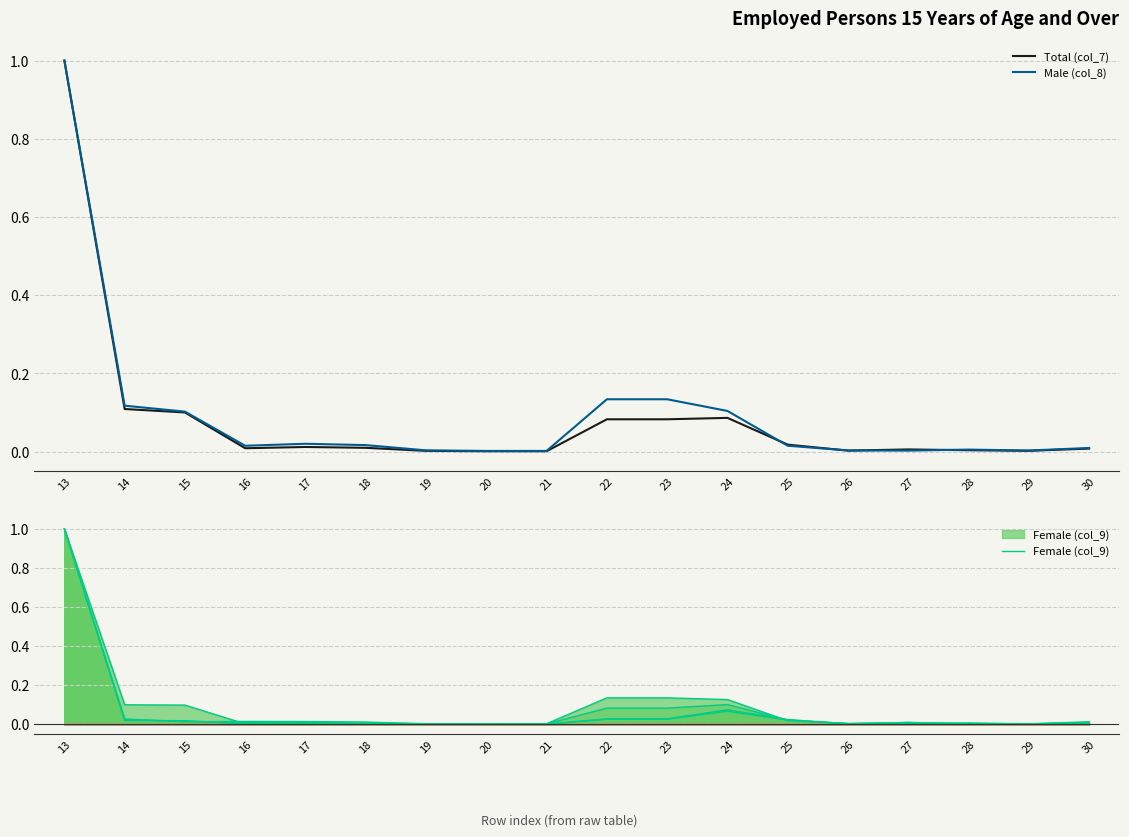

Reading left to right, what are all the values shown in this chart?

Total (col_7): 13=1.0	14=0.1	15=0.1	16=0.0	17=0.0	18=0.0	19=0.0	20=0.0	21=0.0	22=0.1	23=0.1	24=0.1	25=0.0	26=0.0	27=0.0	28=0.0	29=0.0	30=0.0
Male (col_8): 13=1.0	14=0.1	15=0.1	16=0.0	17=0.0	18=0.0	19=0.0	20=0.0	21=0.0	22=0.1	23=0.1	24=0.1	25=0.0	26=0.0	27=0.0	28=0.0	29=0.0	30=0.0
Female (col_9): 13=1.0	14=0.1	15=0.1	16=0.0	17=0.0	18=0.0	19=0.0	20=0.0	21=0.0	22=0.0	23=0.0	24=0.1	25=0.0	26=0.0	27=0.0	28=0.0	29=0.0	30=0.0